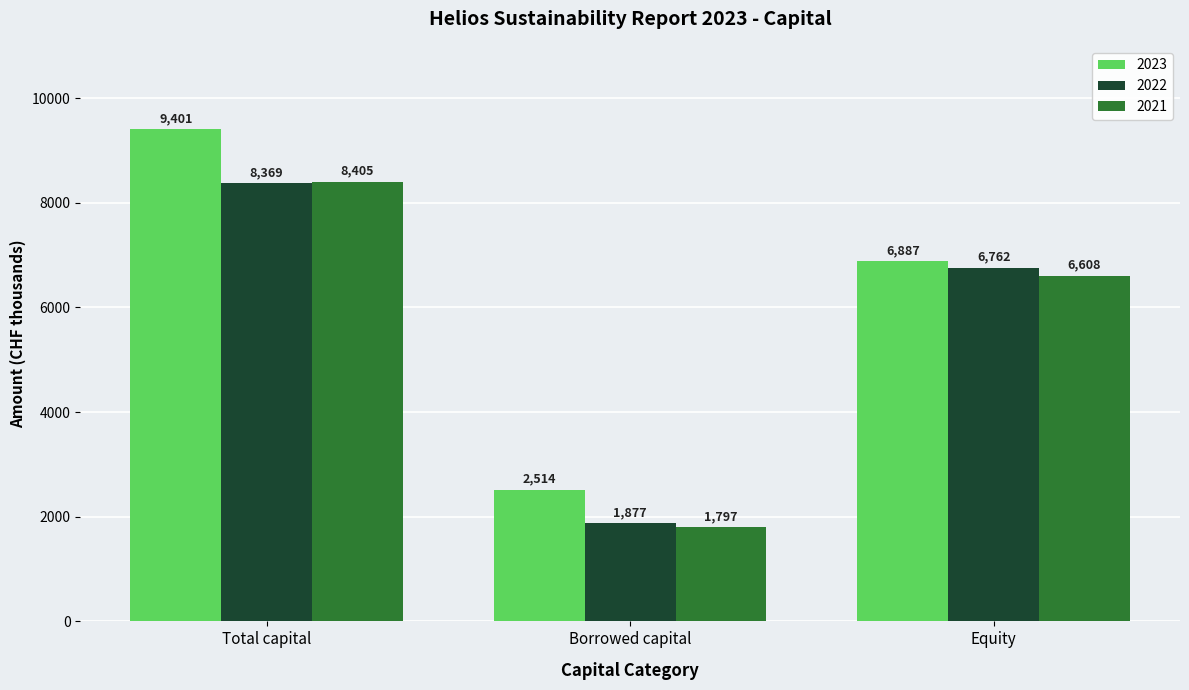

Reading right to left, what are all the values shown in this chart?

2023: 6887	2514	9401
2022: 6762	1877	8369
2021: 6608	1797	8405